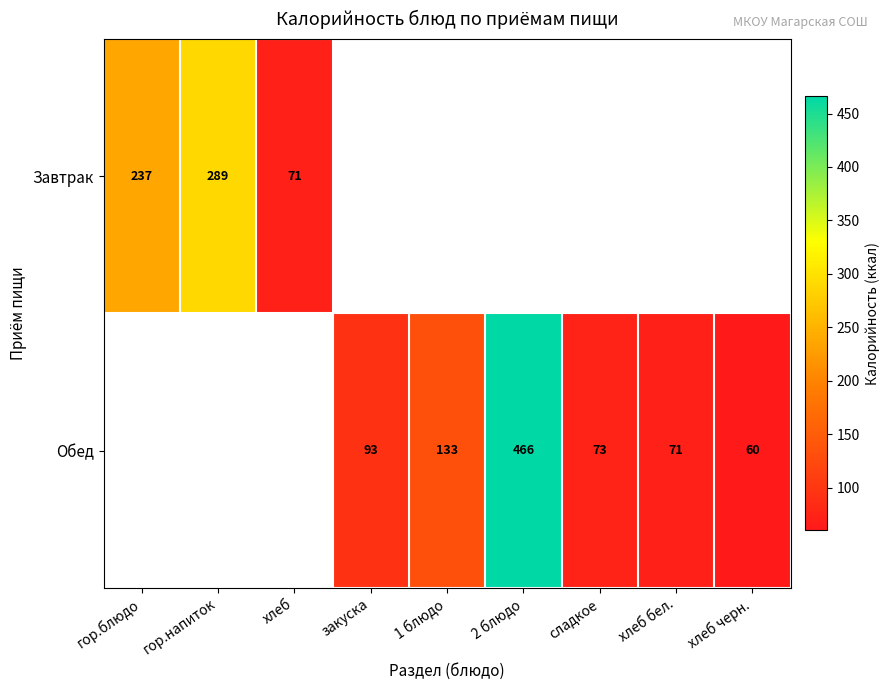

Is the value of Завтрак at гор.напиток greater than the value of Обед at 2 блюдо?

No